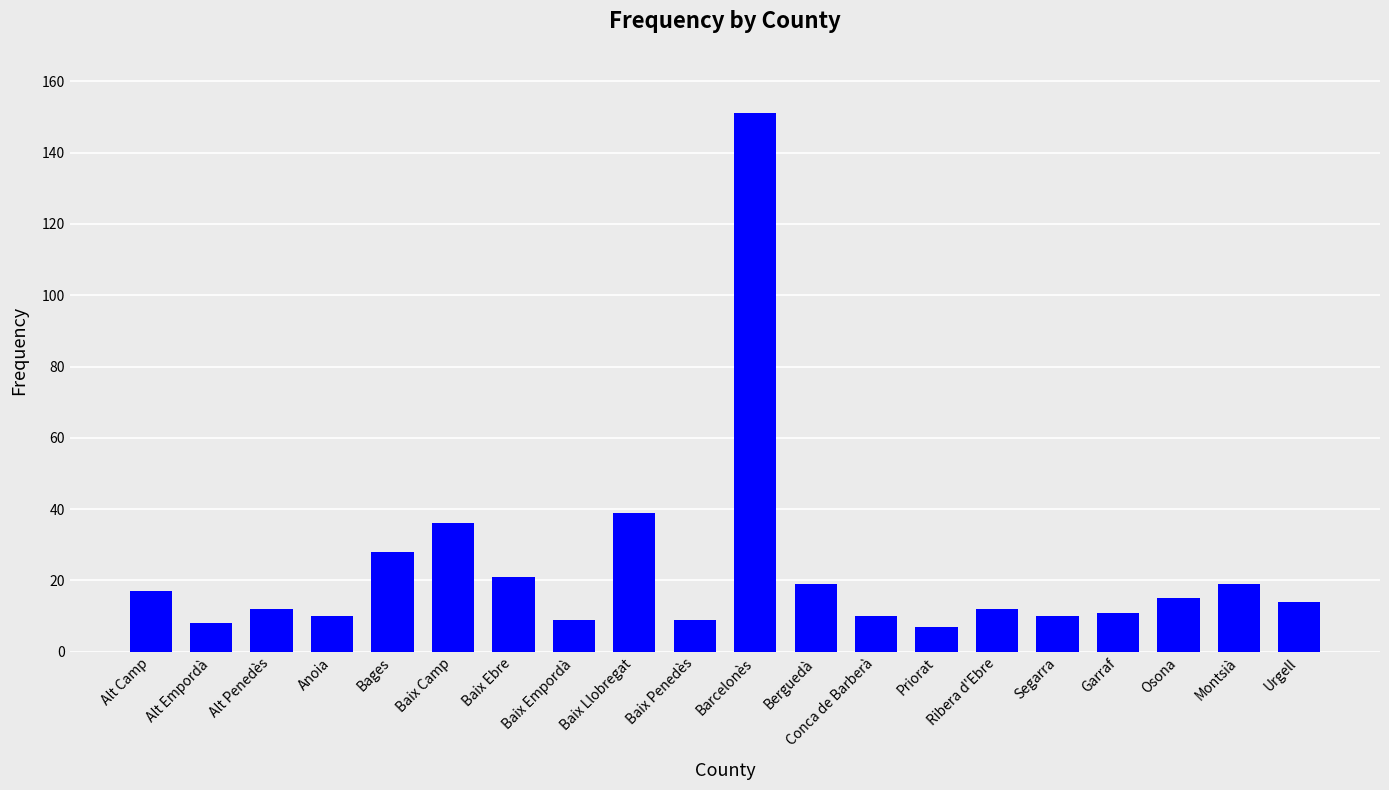

What is the minimum value shown in the chart?

7